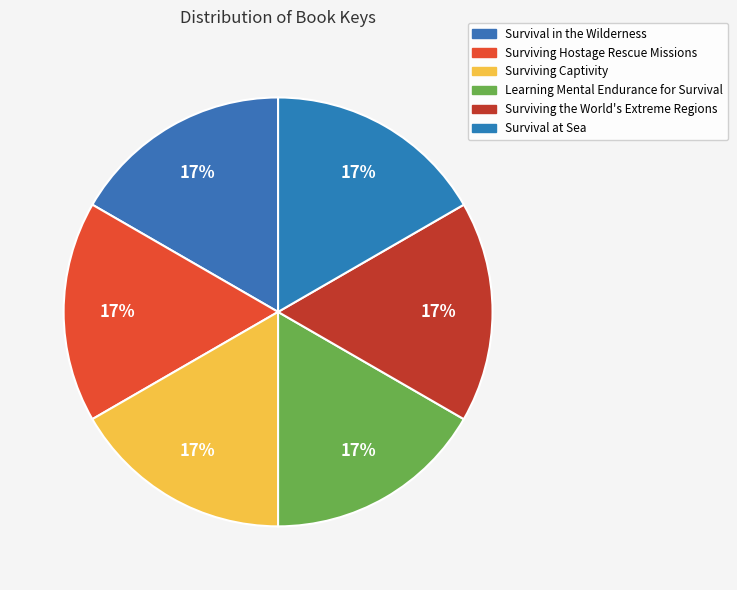

Rank the categories by value from highest to lowest.

Surviving the World's Extreme Regions, Surviving Hostage Rescue Missions, Surviving Captivity, Survival in the Wilderness, Survival at Sea, Learning Mental Endurance for Survival